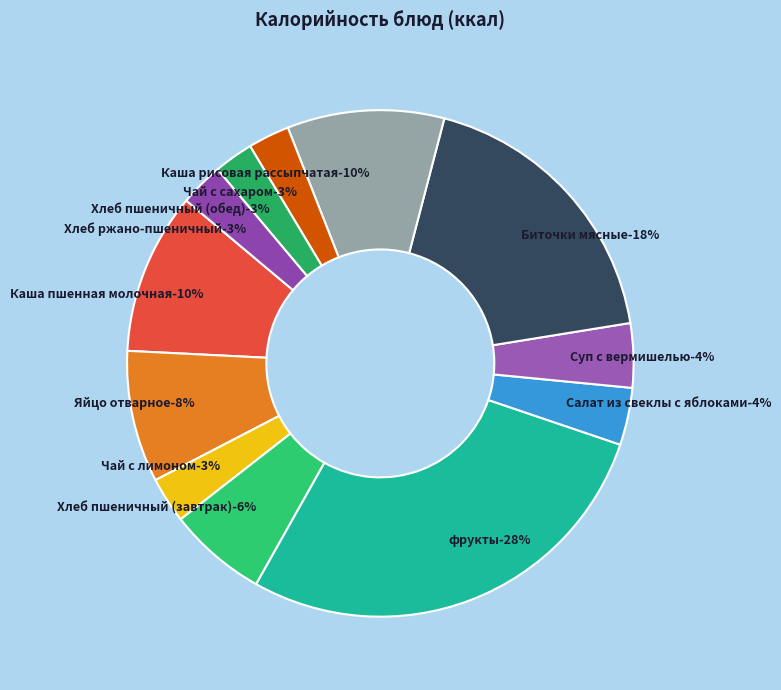

Is there a majority slice in this chart?

No